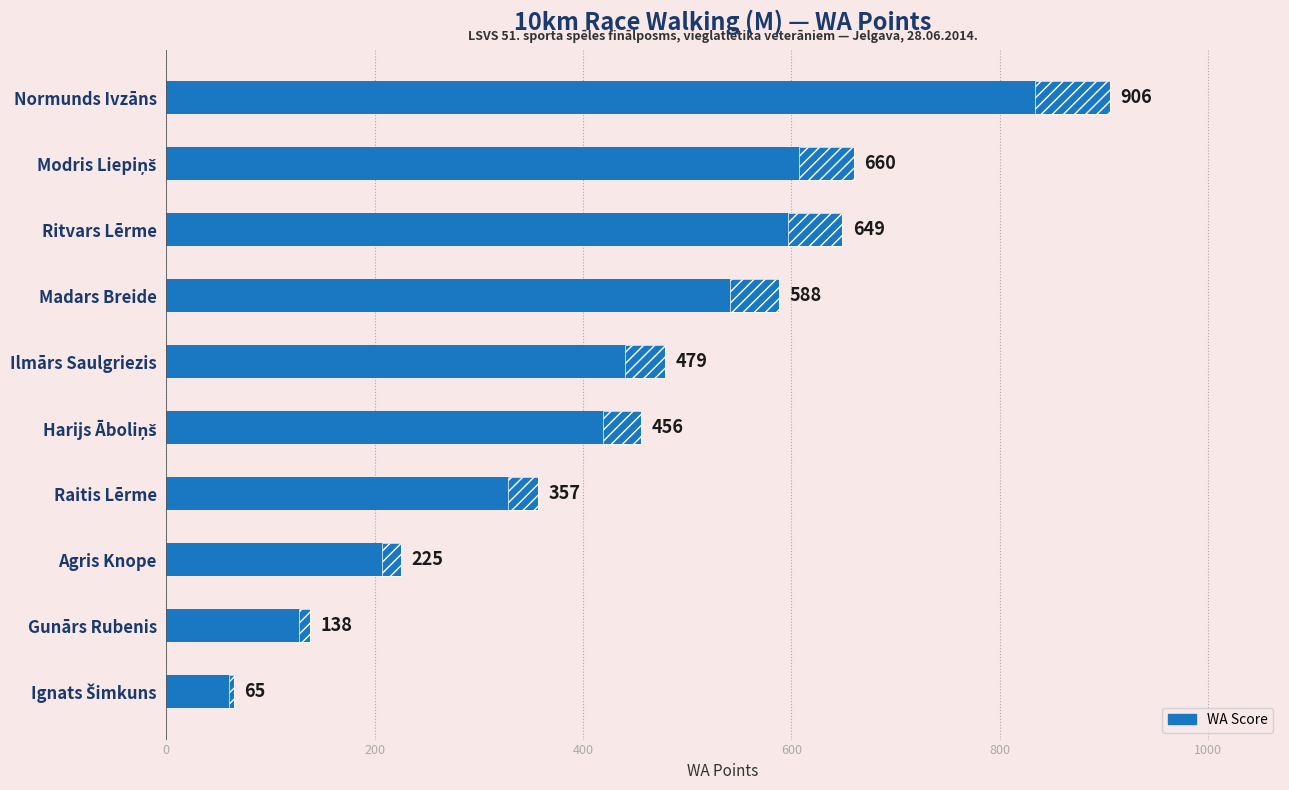

What is the value of the 6th bar from the left?

456